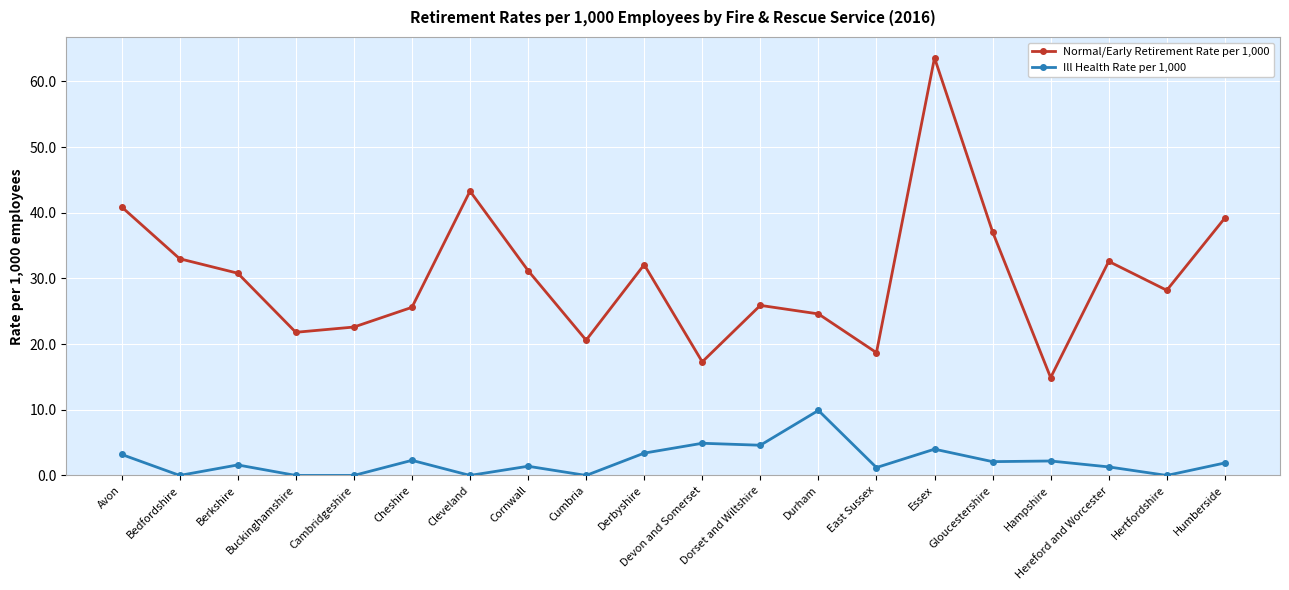

At how many categories does at least one series exceed 20?

17